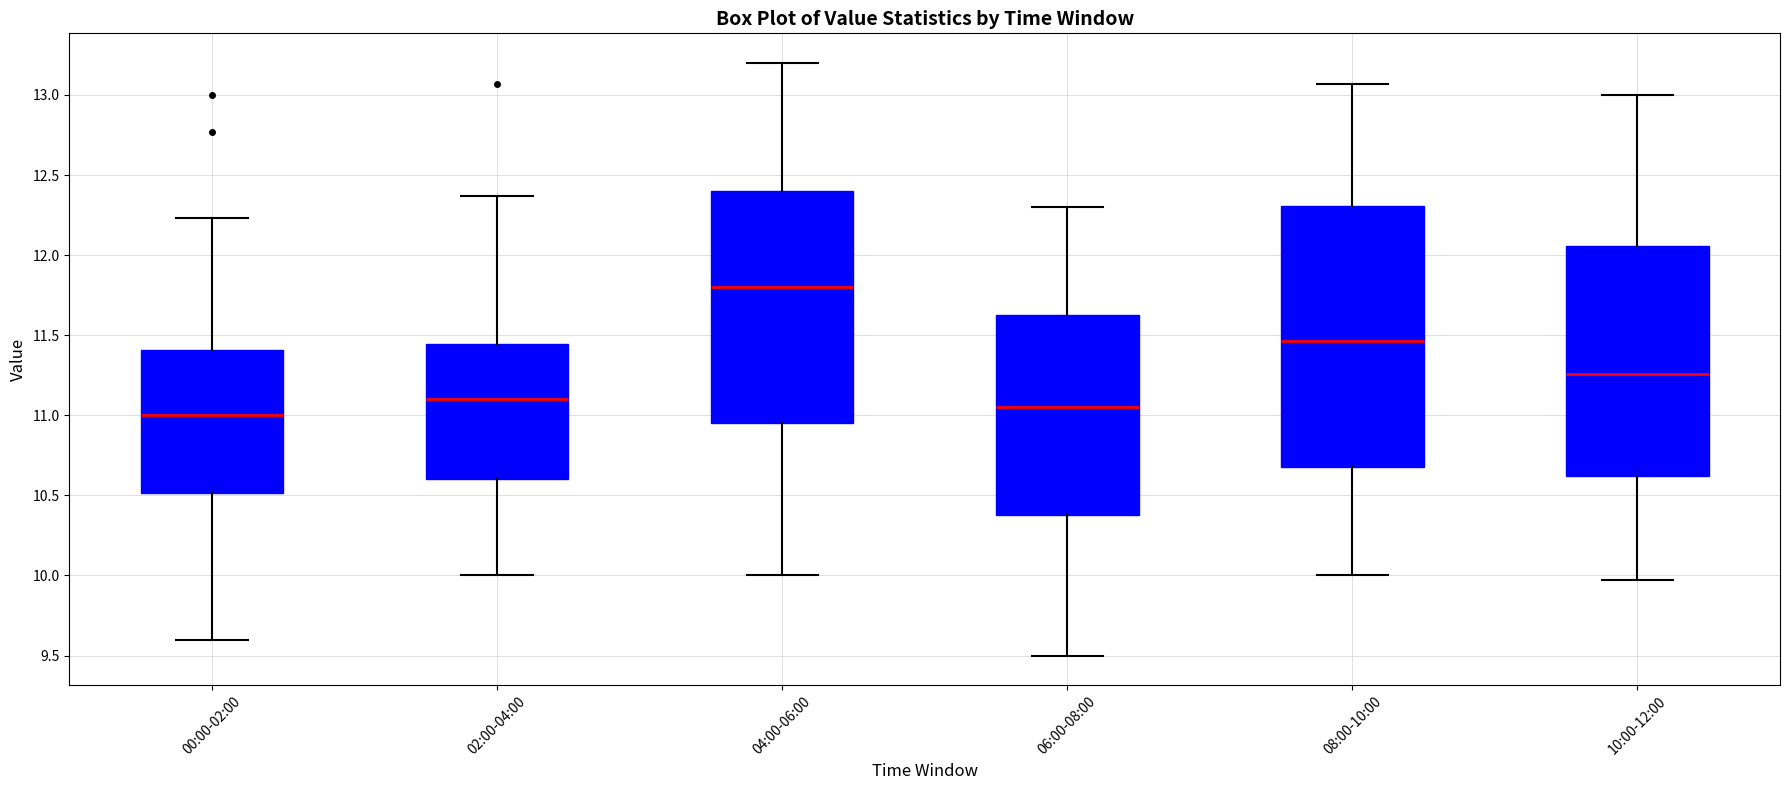

Where does the lower whisker of the box for 04:00-06:00 end on the y-axis? The values are not printed on the chart, so give them approximately, as read against the axis.

10.00